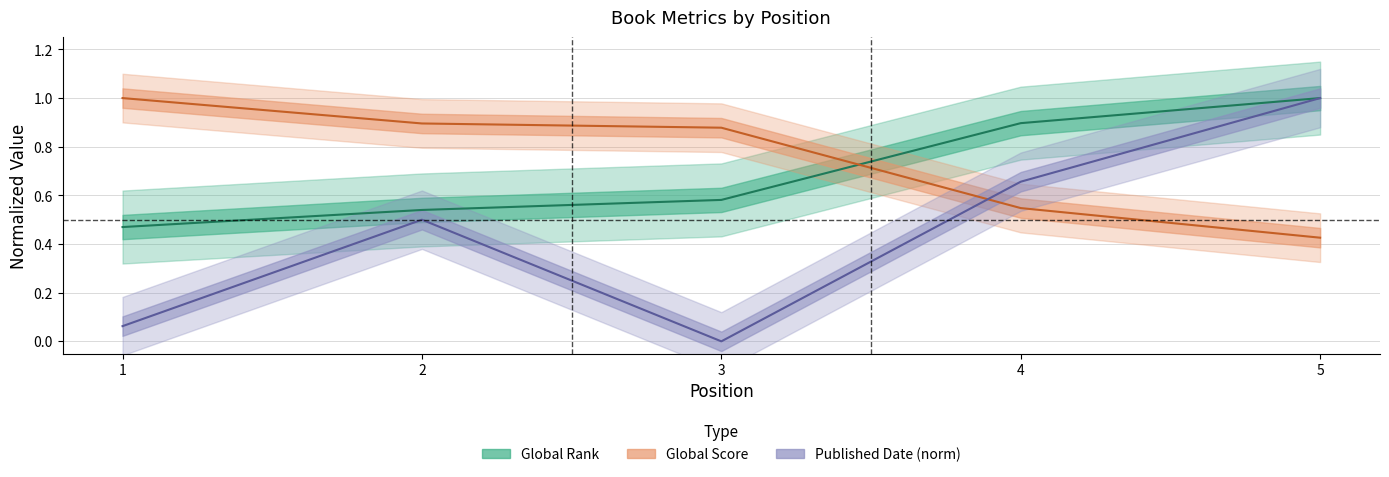

True or false: Published Date (norm) and Global Score cross at least once.

True